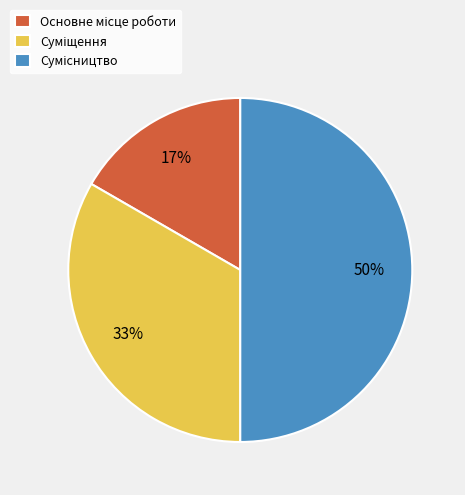

To the nearest percent, what is the average slice percentage?

33%